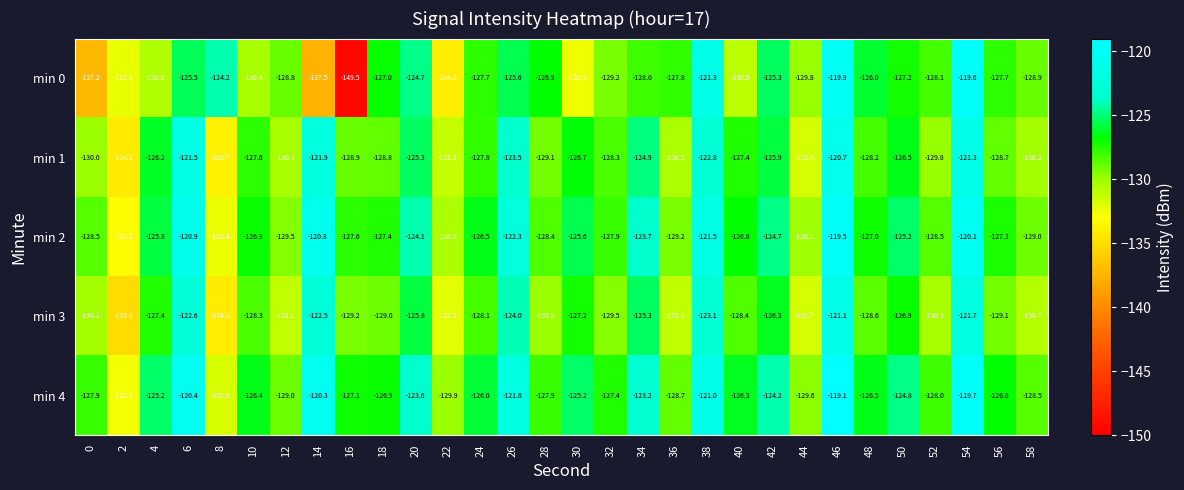

What is the sum of the min 1 values at 26 and 32?

-251.8